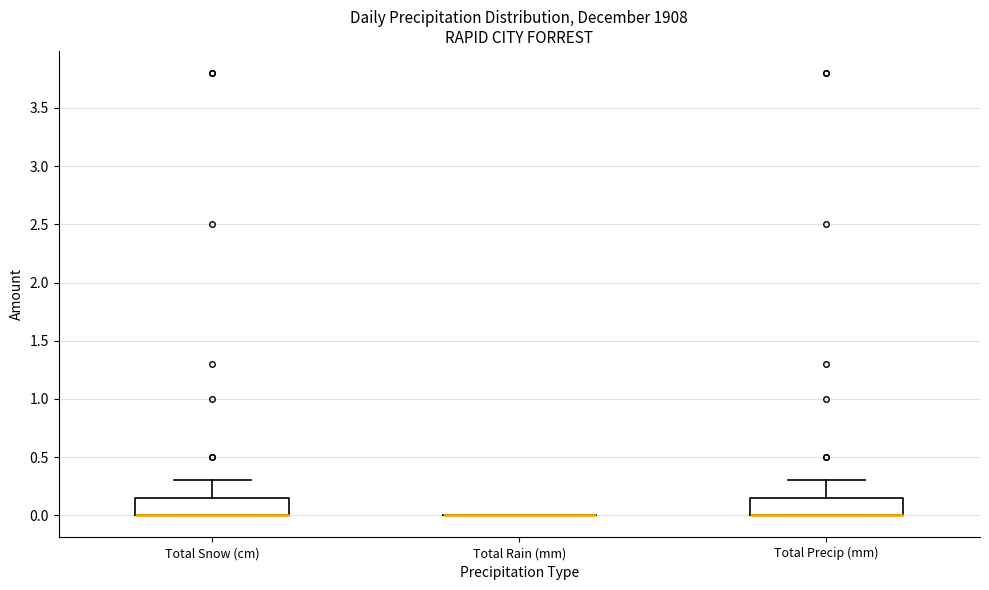

Where does the upper whisker of the box for Total Snow (cm) end on the y-axis? The values are not printed on the chart, so give them approximately, as read against the axis.

0.30